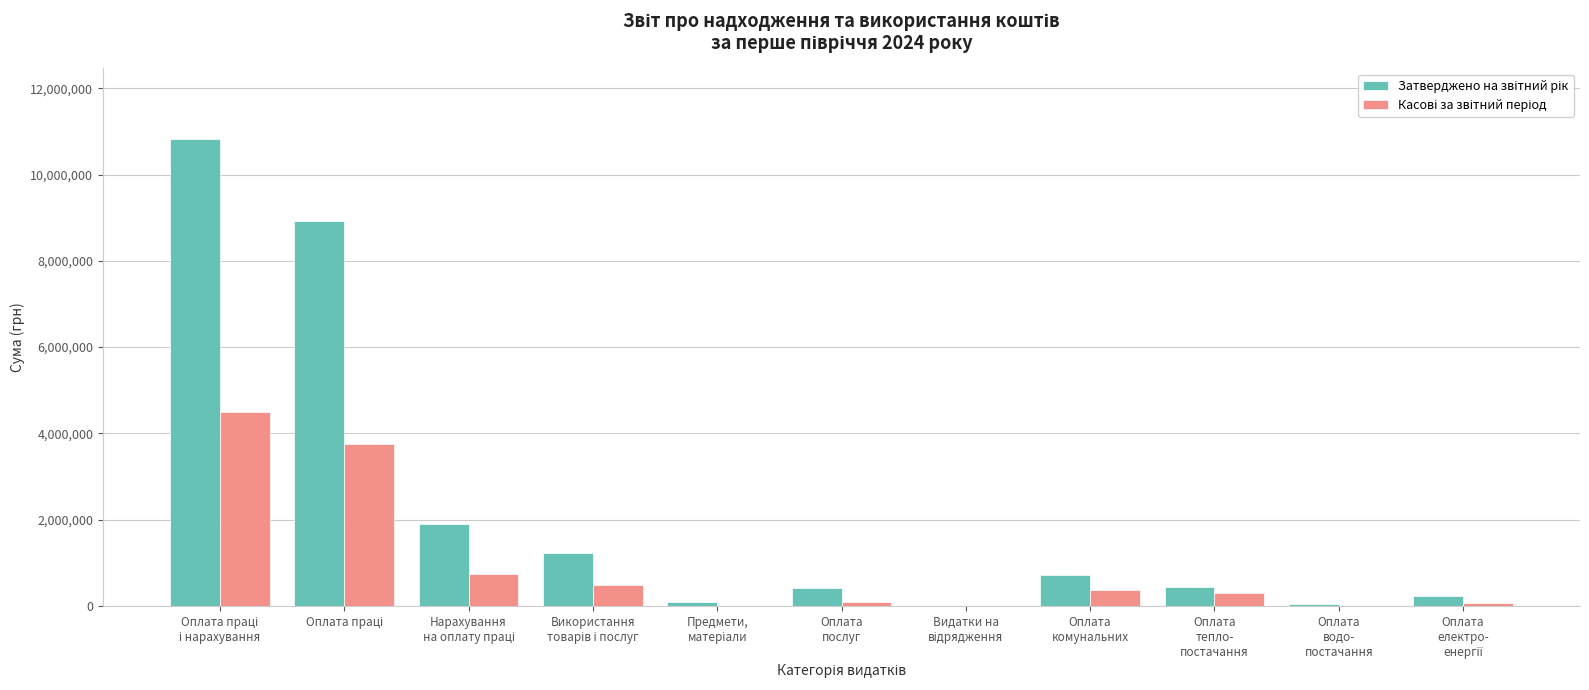

What is the maximum value shown in the chart?

10834200.0